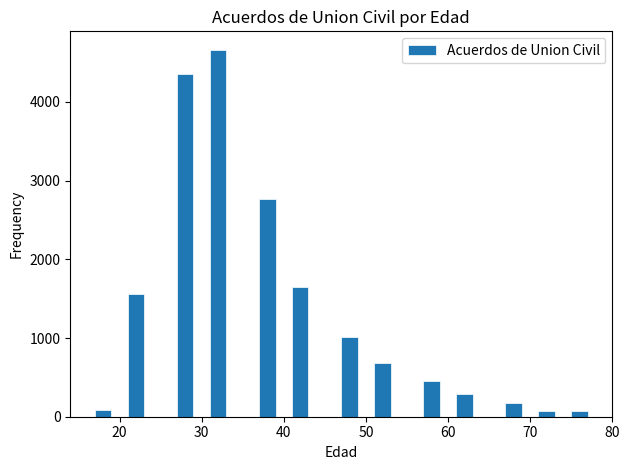

Around what value on the x-axis is the tallest bar? Give the approximate position of its centre, as read against the axis.

32